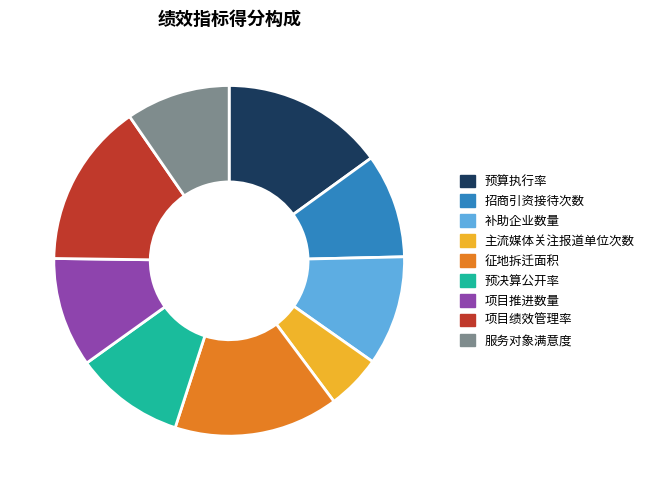

Does 主流媒体关注报道单位次数 account for over 50% of the chart?

No